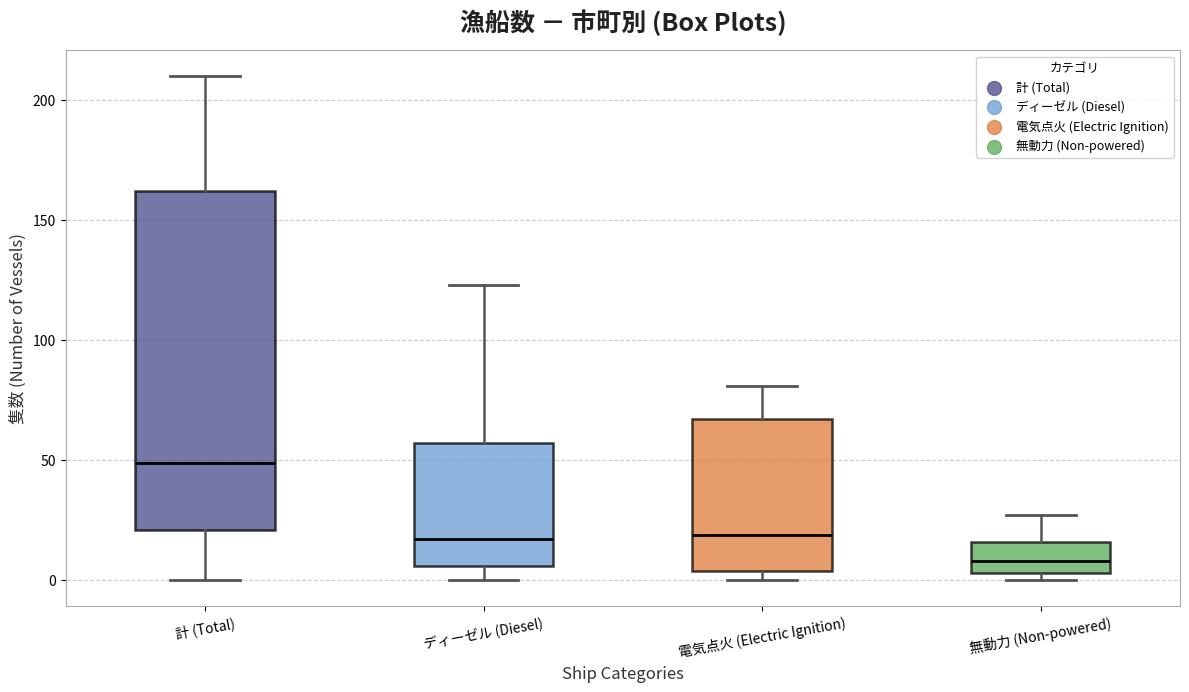

Which box's median line is the highest?

計 (Total)